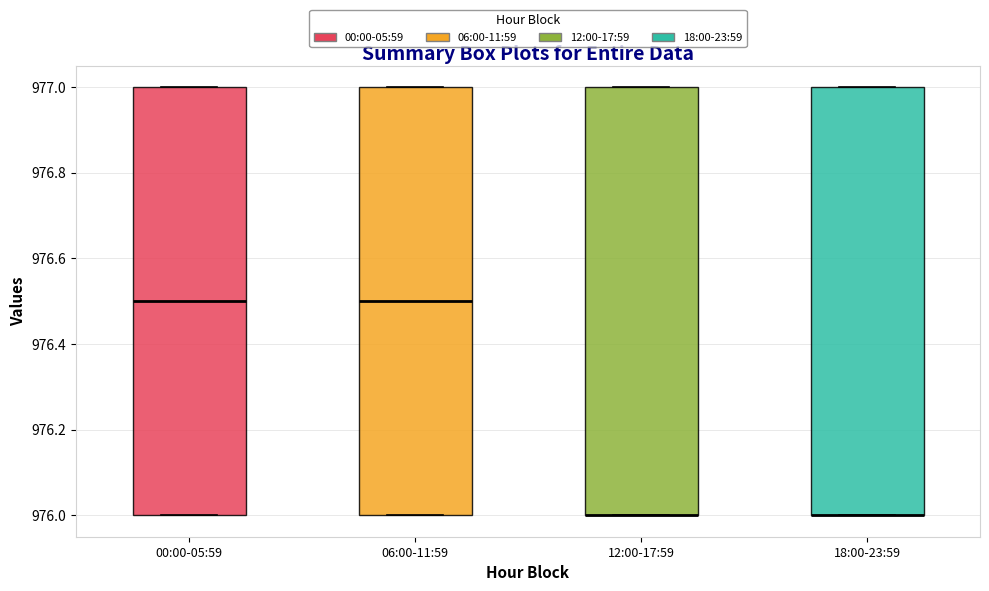

Where is the lower edge of the box for 06:00-11:59 on the y-axis? The values are not printed on the chart, so give them approximately, as read against the axis.

976.0